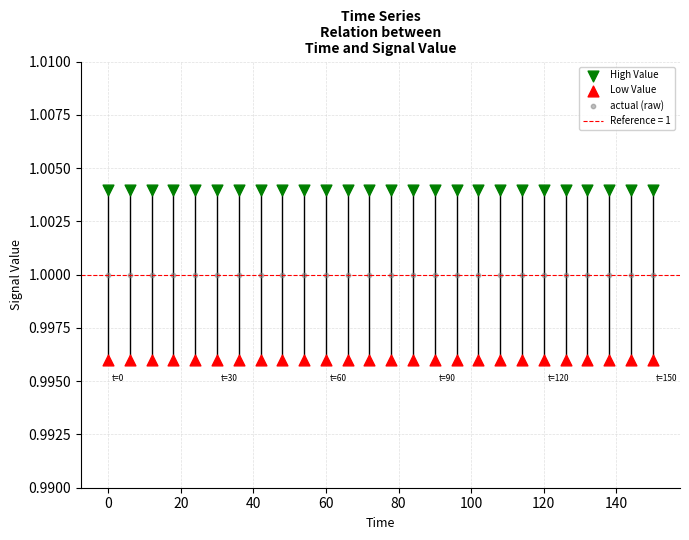

Which series reaches the minimum Y coordinate?

Low Value